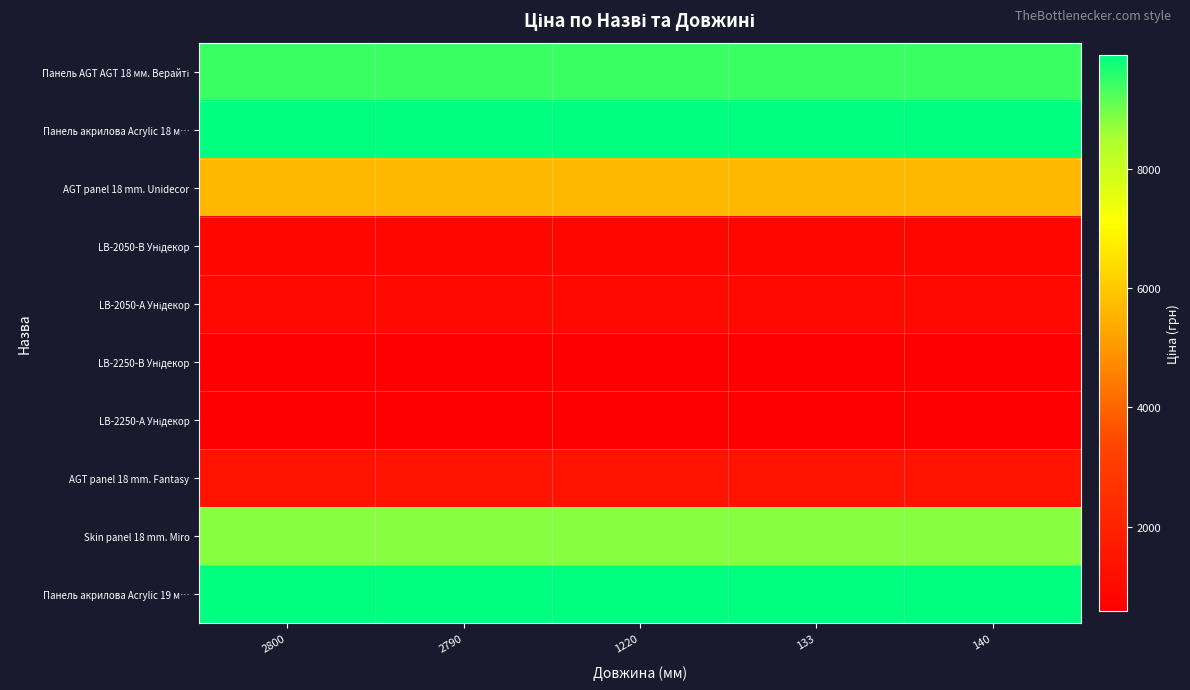

List the series in order of their peak value, highest first.

Панель акрилова Acrylic 18 м…, Панель акрилова Acrylic 19 м…, Панель AGT AGT 18 мм. Верайті, Skin panel 18 mm. Miro, AGT panel 18 mm. Unidecor, AGT panel 18 mm. Fantasy, LB-2050-А Унідекор, LB-2050-В Унідекор, LB-2250-В Унідекор, LB-2250-А Унідекор